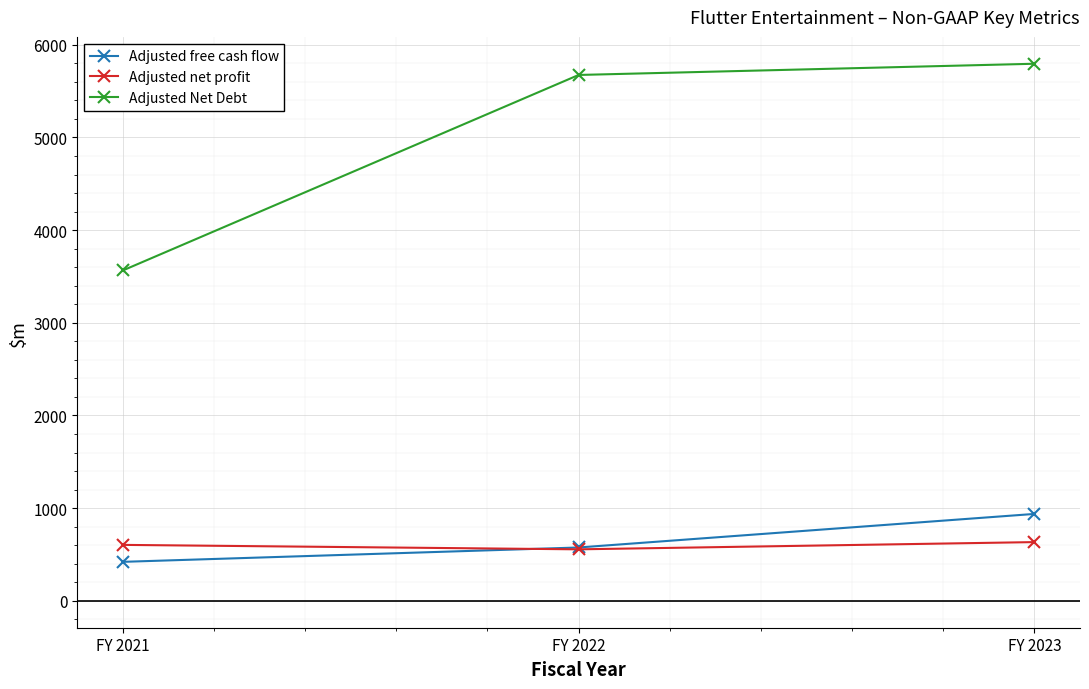

Reading left to right, list all the values displayed in this chart.

Adjusted free cash flow: FY 2021=421	FY 2022=576	FY 2023=938
Adjusted net profit: FY 2021=604	FY 2022=556	FY 2023=634
Adjusted Net Debt: FY 2021=3565	FY 2022=5674	FY 2023=5795